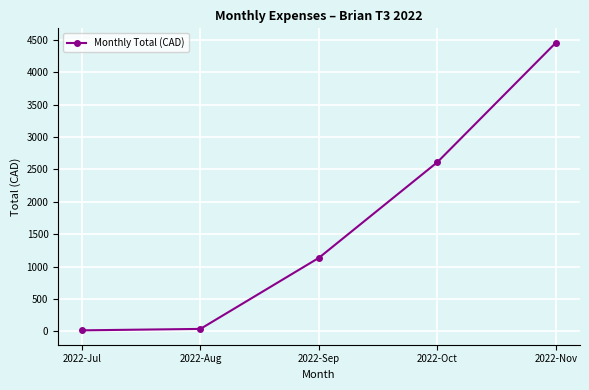

Reading left to right, transcribe all the data shown in this chart.

15.0	37.0	1134.0	2611.1	4455.0